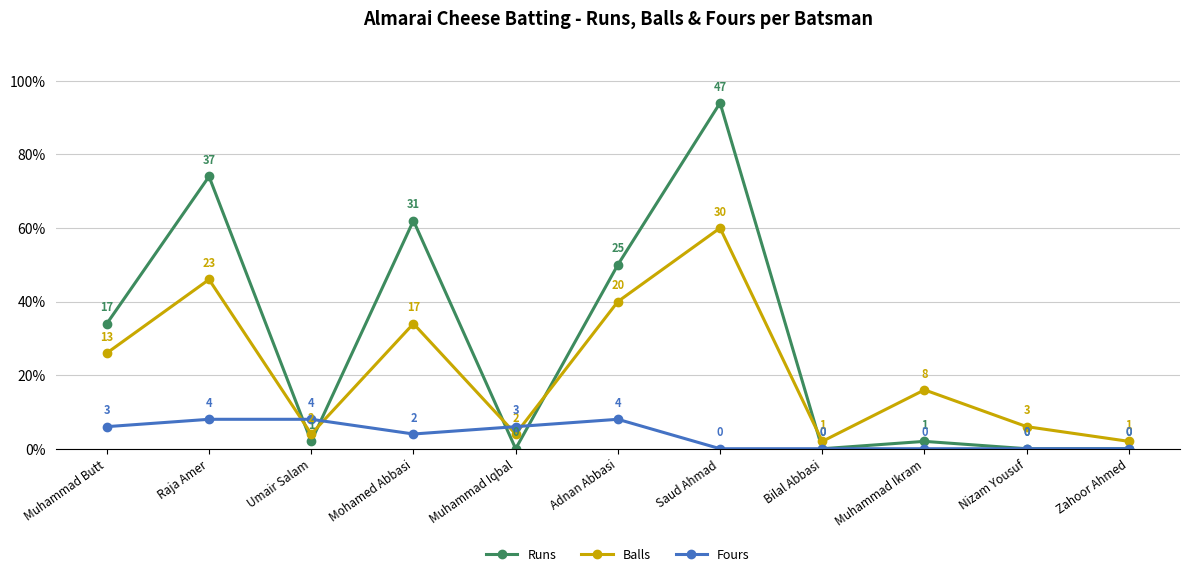

At which category is the sum across all series the highest?

Saud Ahmad